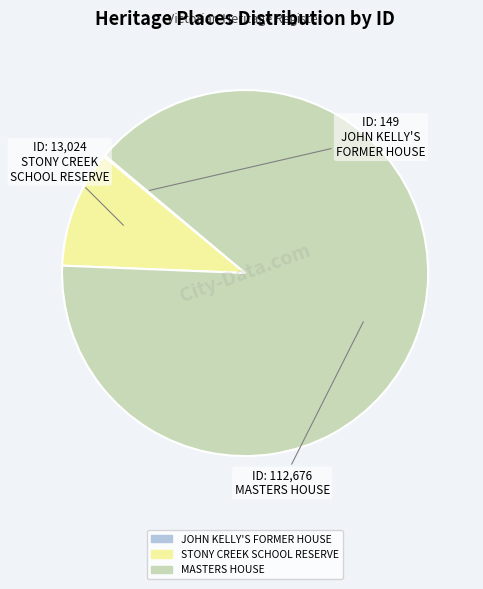

Does MASTERS HOUSE represent more than half of the total?

Yes